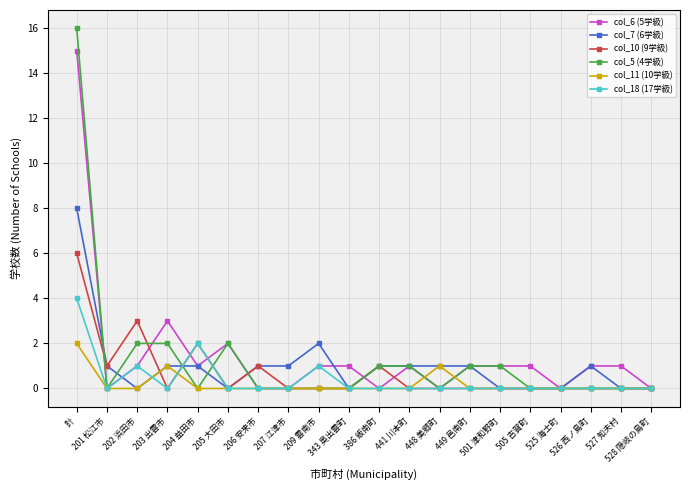

What is the label of the 13th point from the right?

207 江津市